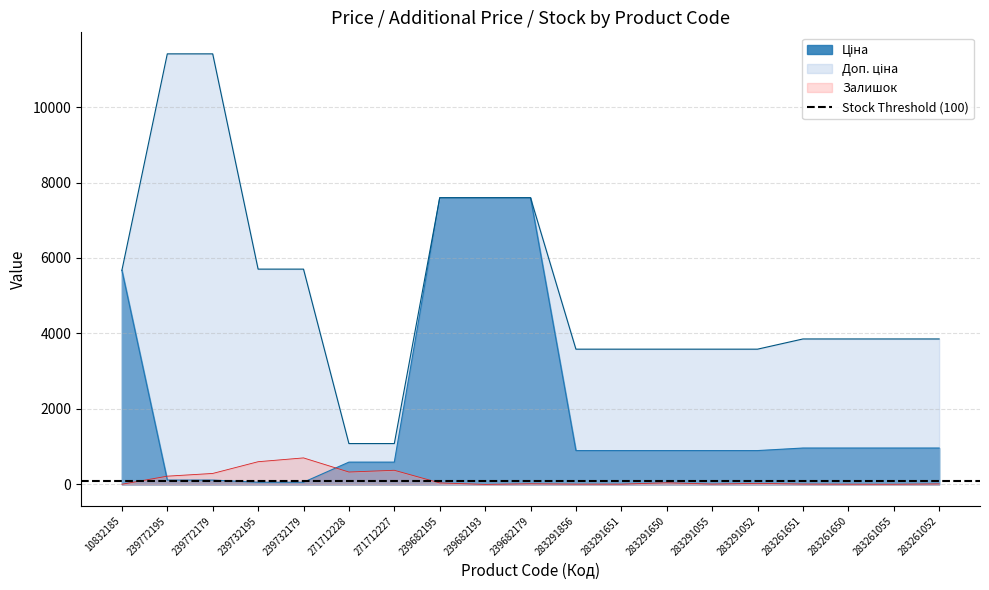

Is the value of Доп. ціна at 239732179 greater than the value of Залишок at 239772195?

Yes